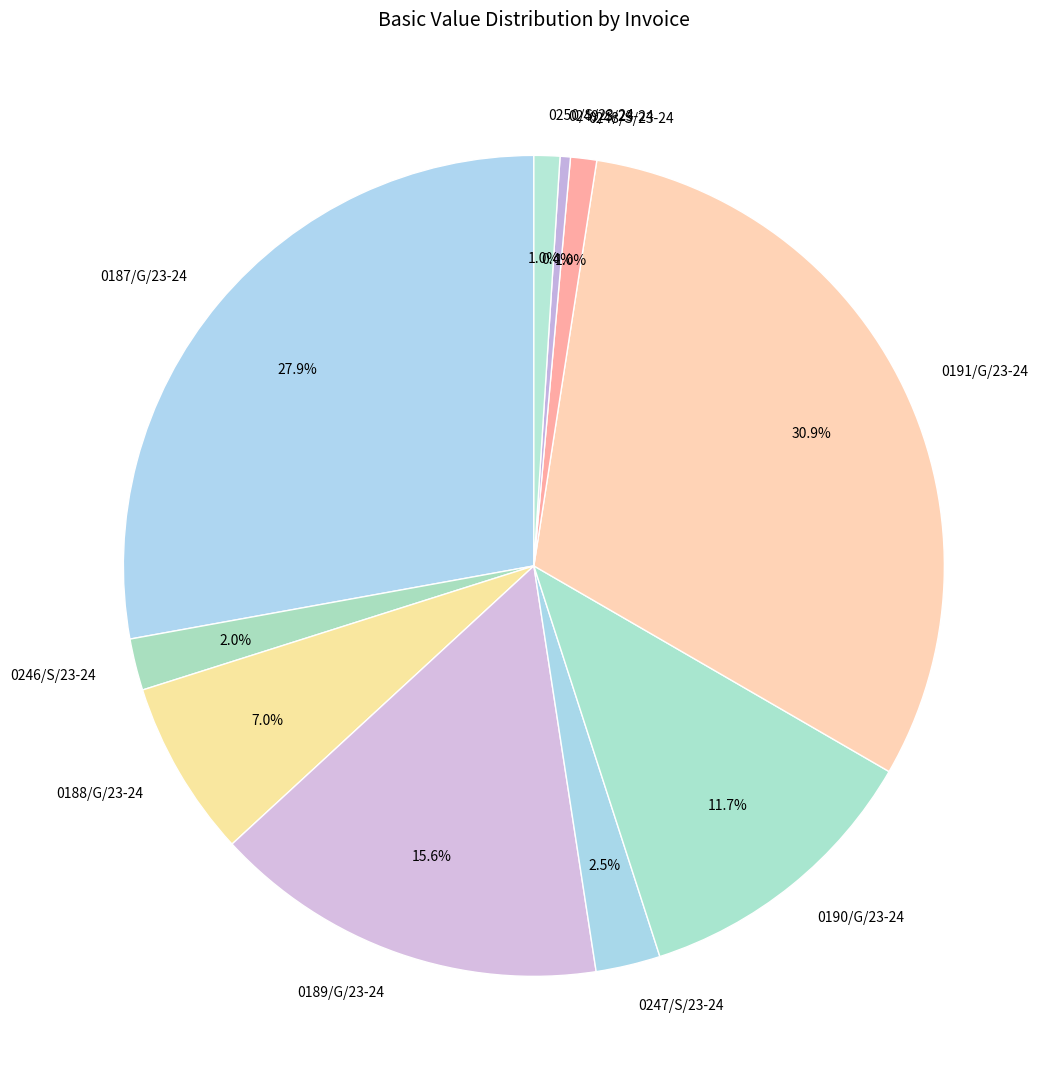

Is there a majority slice in this chart?

No